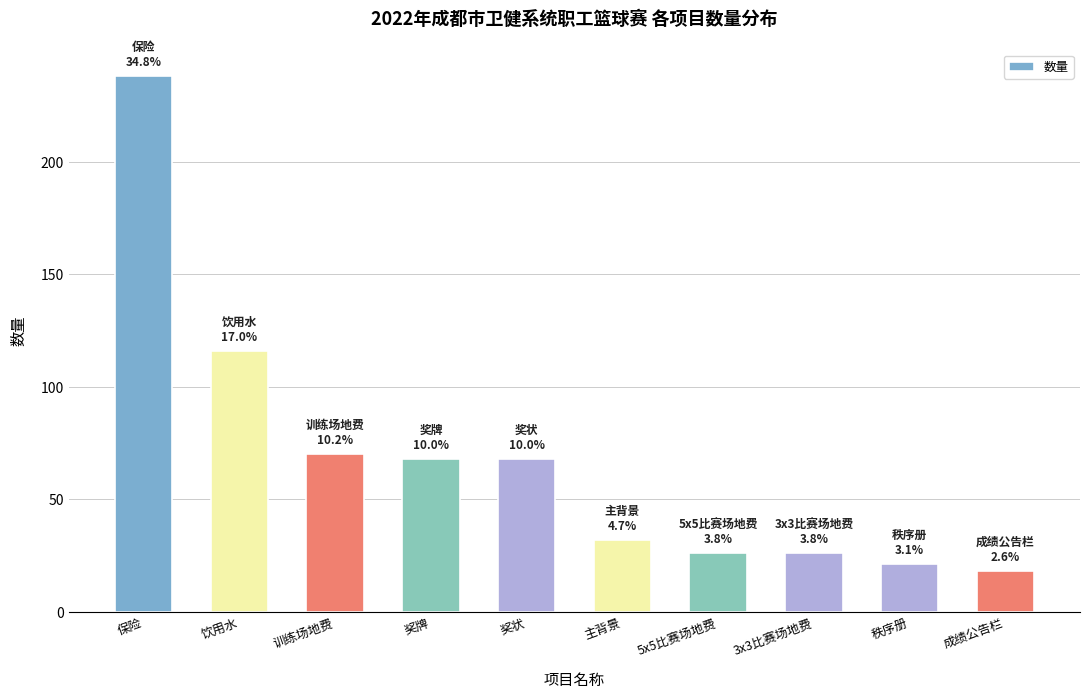

True or false: the data shows 70 at 训练场地费.

True